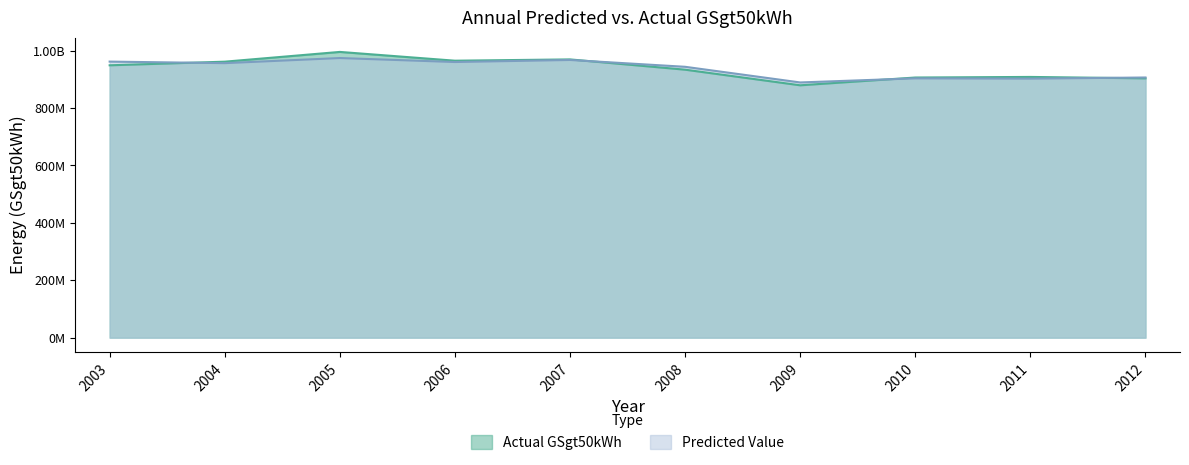

What is the value of the Actual GSgt50kWh point at the 3rd from the left?

995372696.0